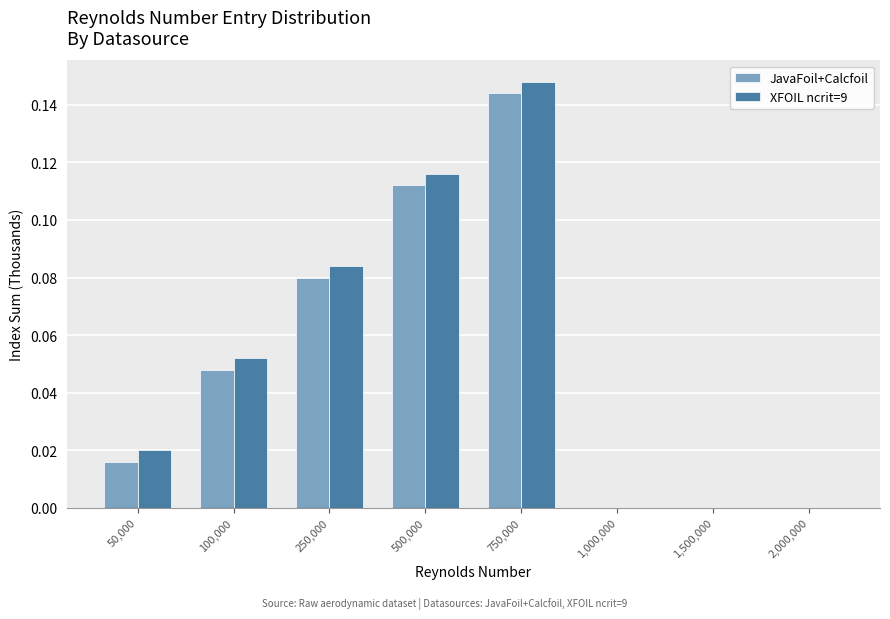

At which category is the sum across all series the highest?

750,000